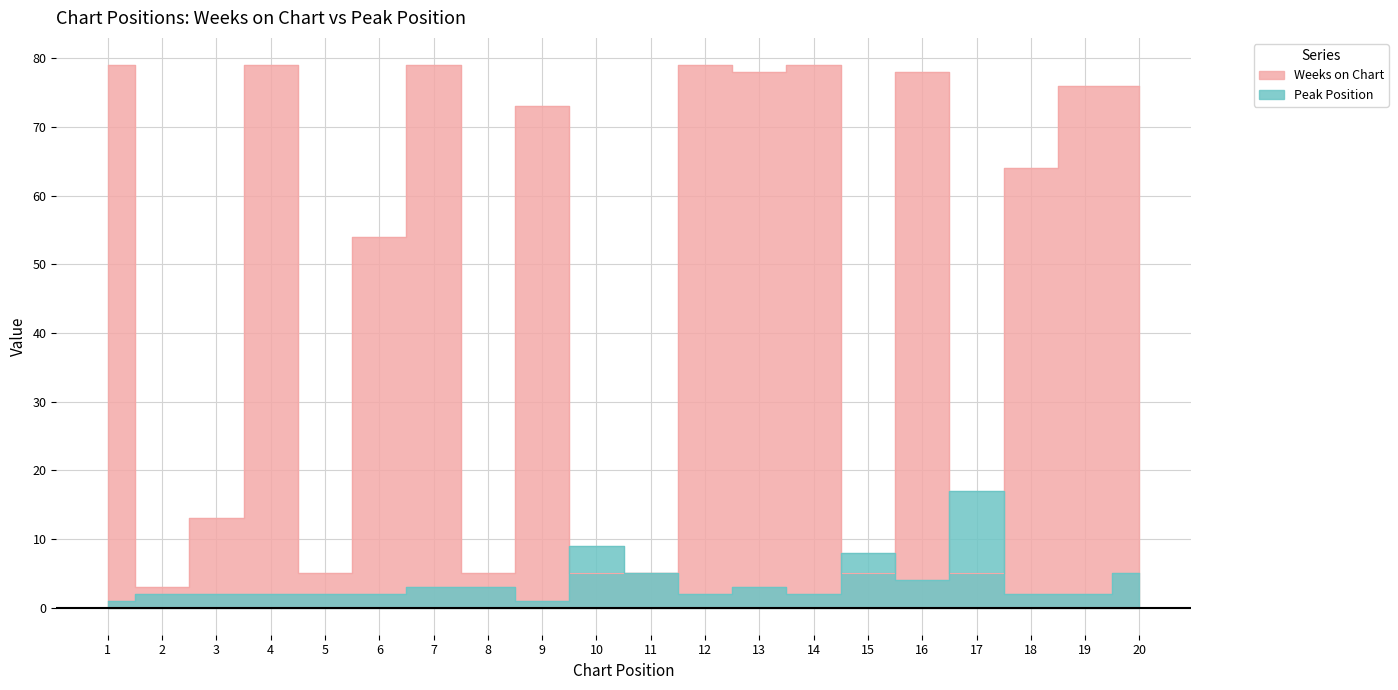

How many interior local valleys does the Peak Position series have?

4